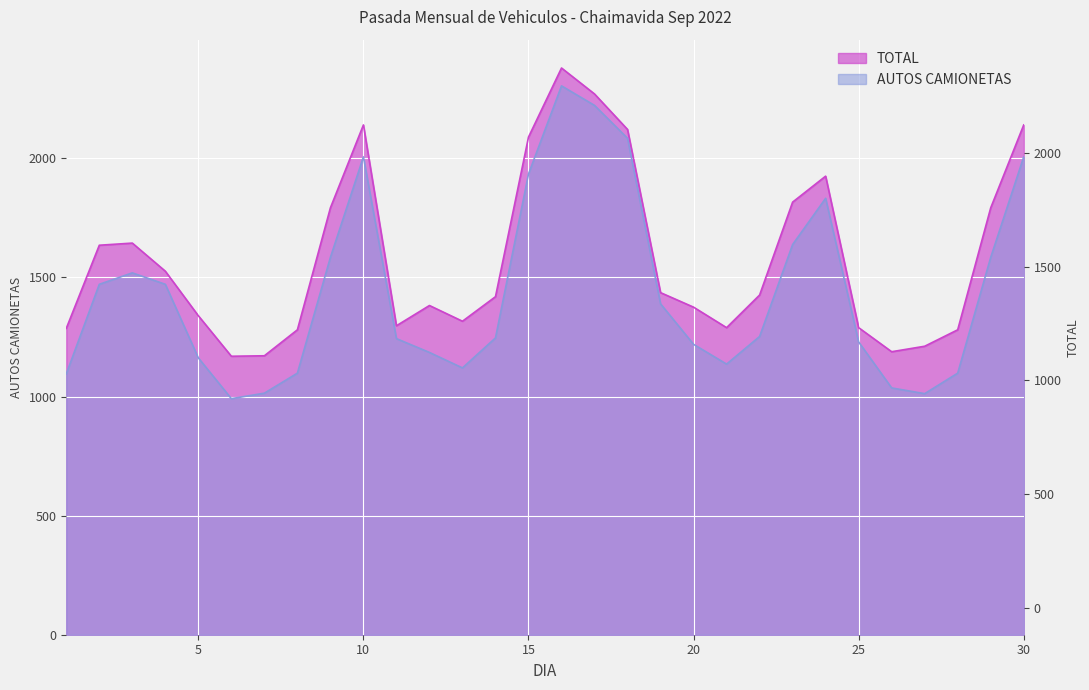

True or false: TOTAL and AUTOS CAMIONETAS cross at least once.

False